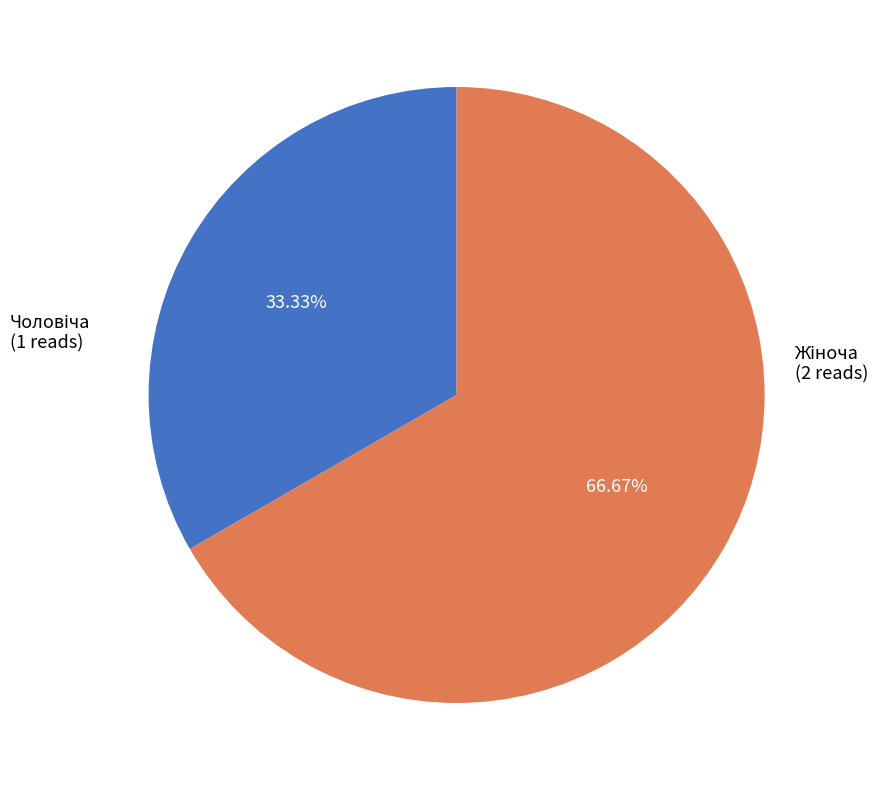

Does any single category account for the majority?

Yes